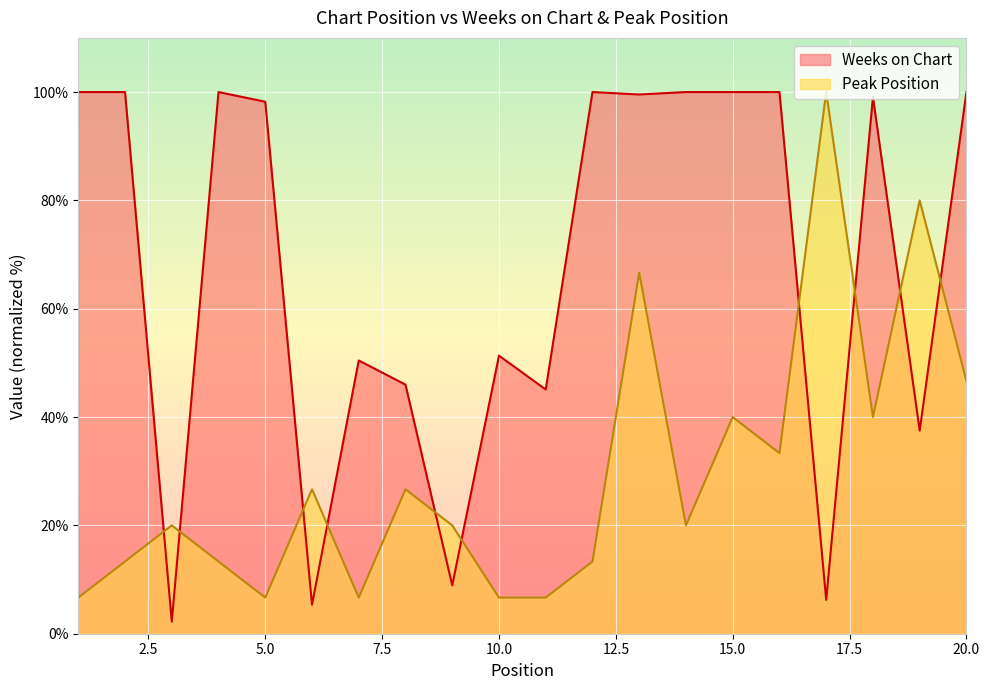

Rank the series at 6 from highest to lowest value.

Peak Position, Weeks on Chart